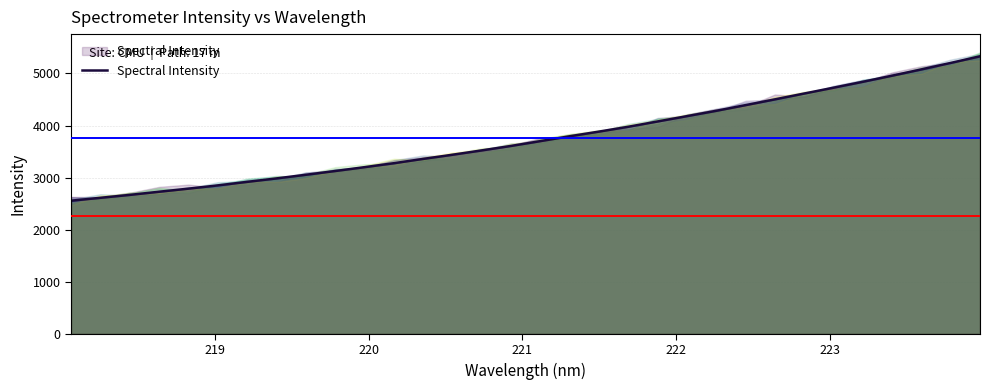

What is the difference between the second highest and minimum values?

2646.1